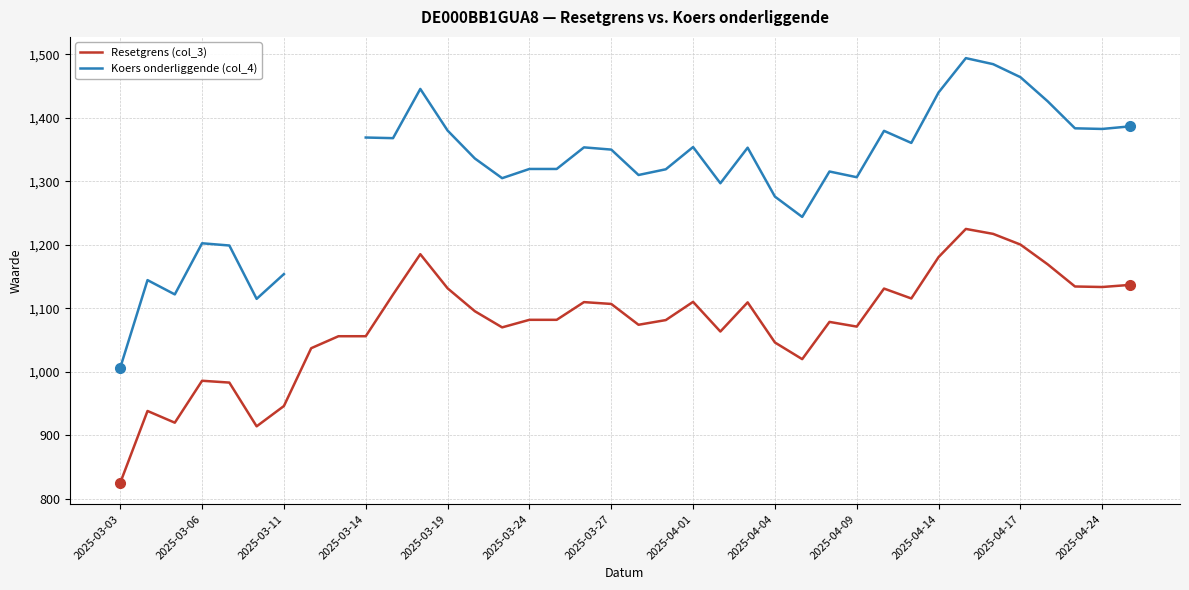

In Koers onderliggende (col_4), how many points are higher than both neighbors (excluding endpoints)?

9